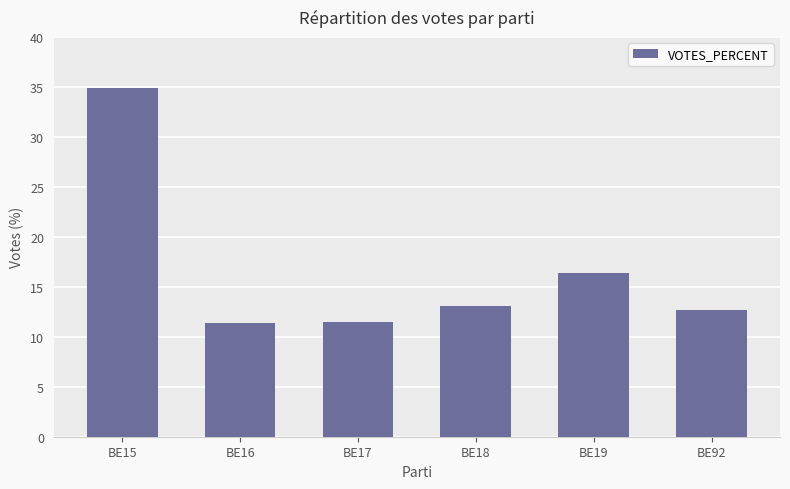

Count the number of categories in the chart.

6